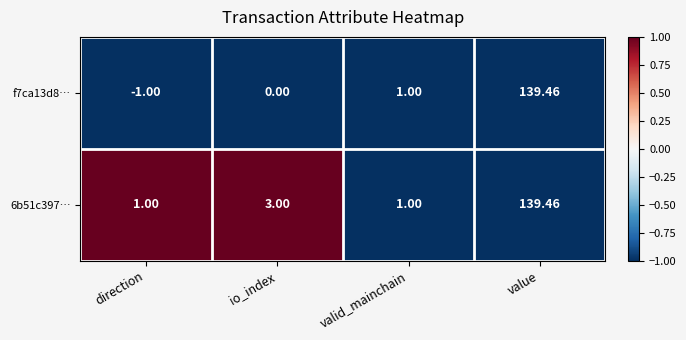

At which category is the sum across all series the highest?

value